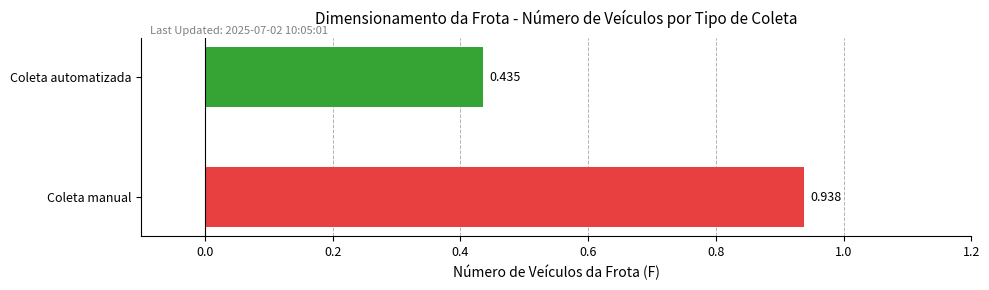

Rank the categories by value from lowest to highest.

Coleta automatizada, Coleta manual